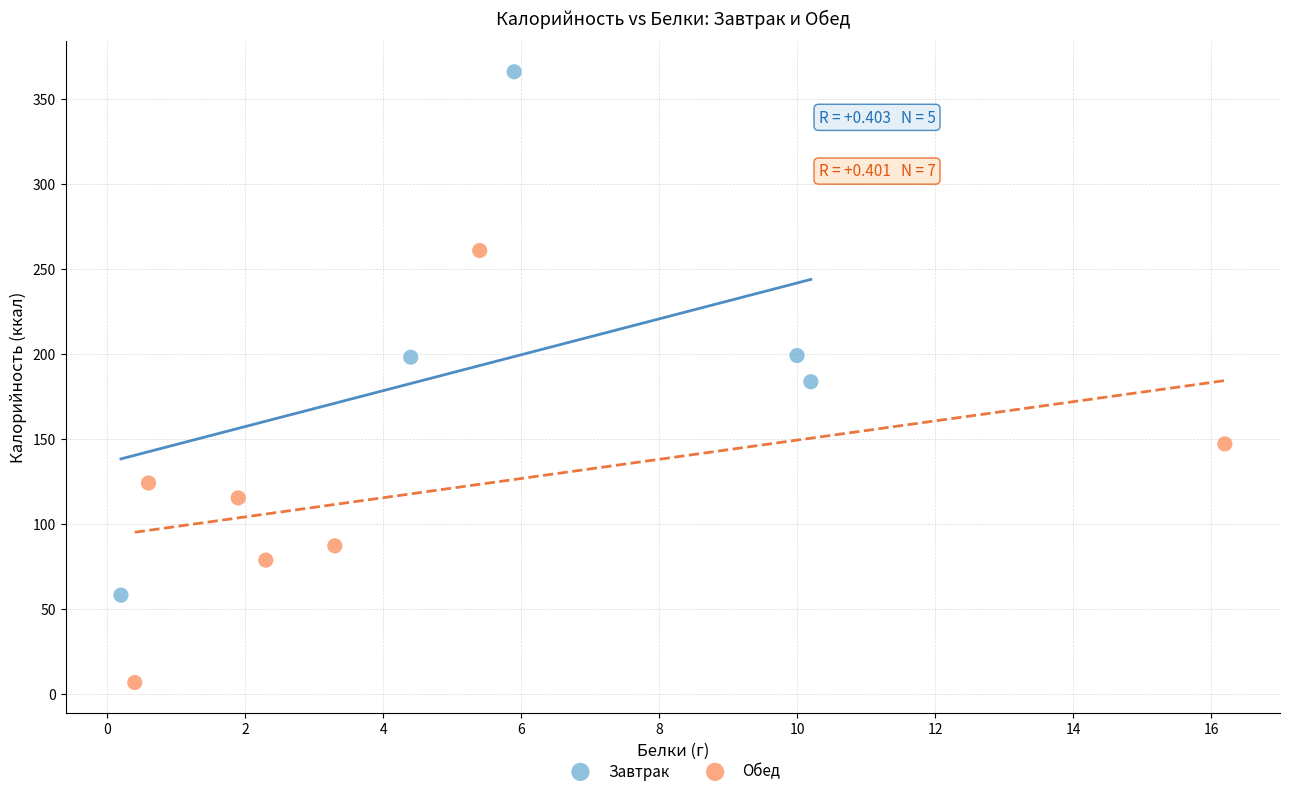

Which series has the largest Y range (max minus min)?

Завтрак